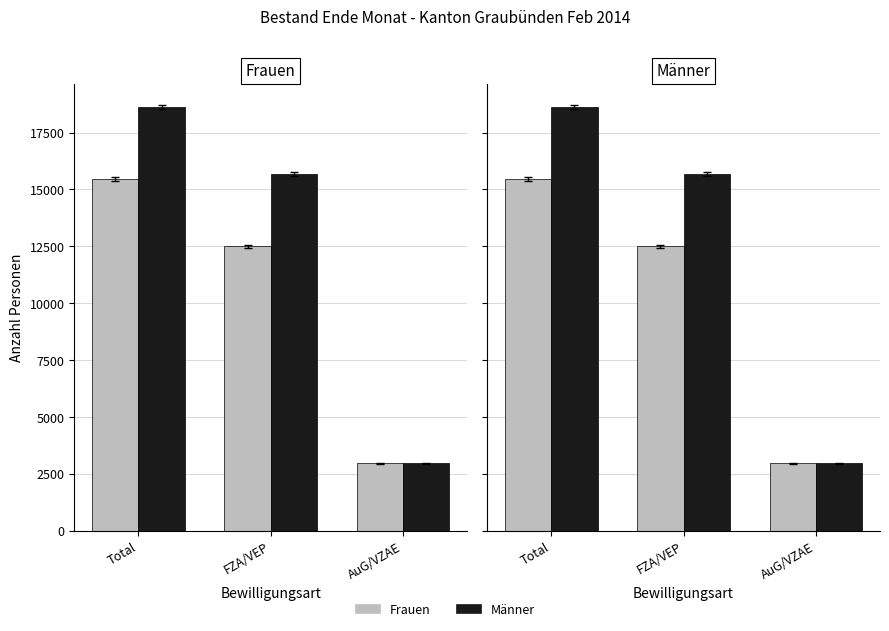

Which series has the largest total across all categories?

Männer